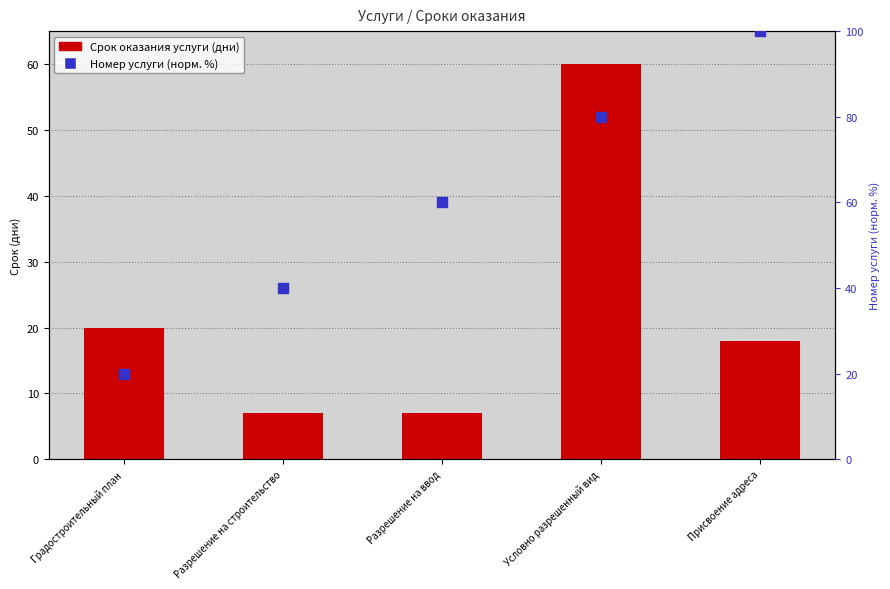

At how many categories does at least one series exceed 79?

2